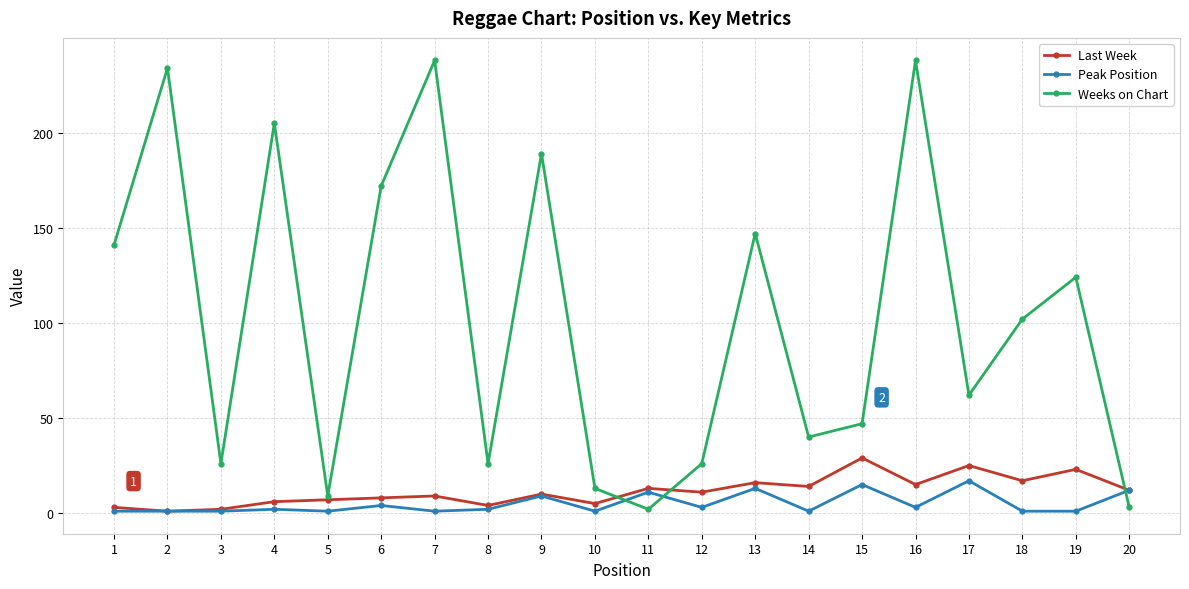

What are all the series names shown in the legend?

Last Week, Peak Position, Weeks on Chart